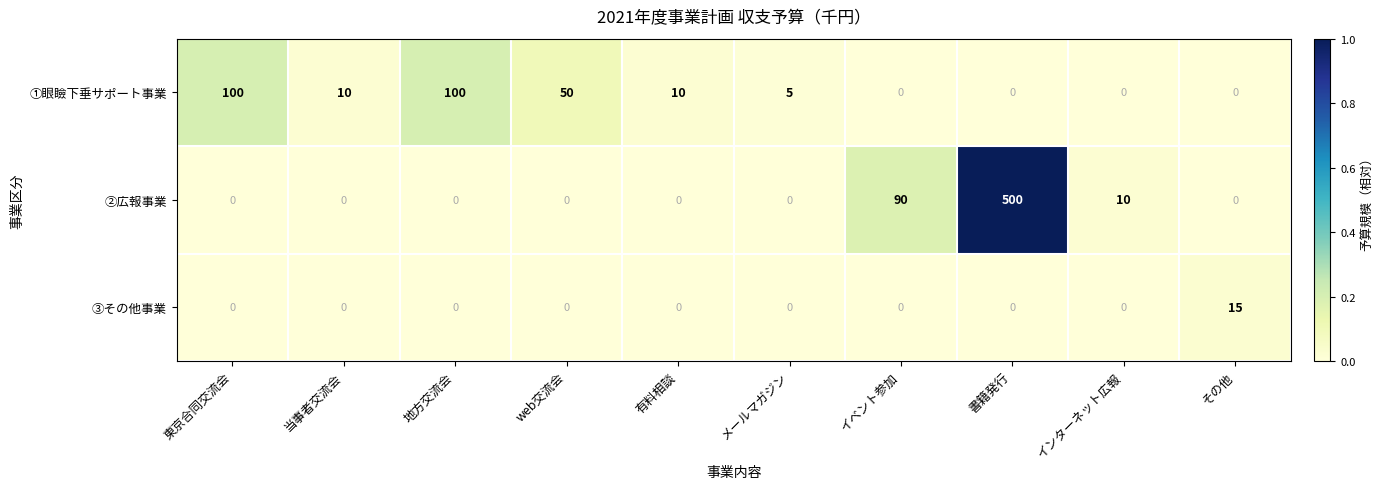

What is the sum of all ②広報事業 values?

600